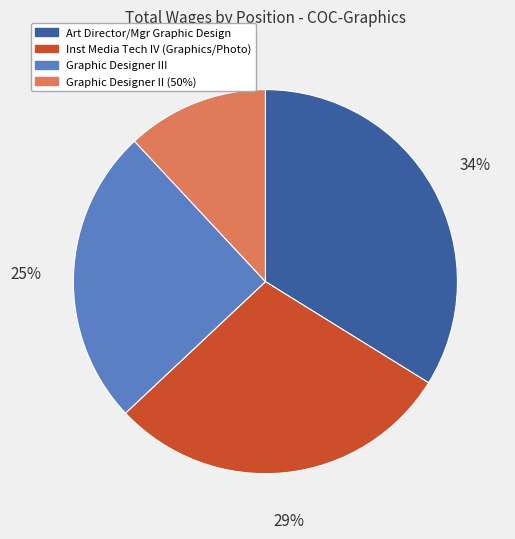

Is the sum of Inst Media Tech IV (Graphics/Photo) and Art Director/Mgr Graphic Design greater than half?

Yes